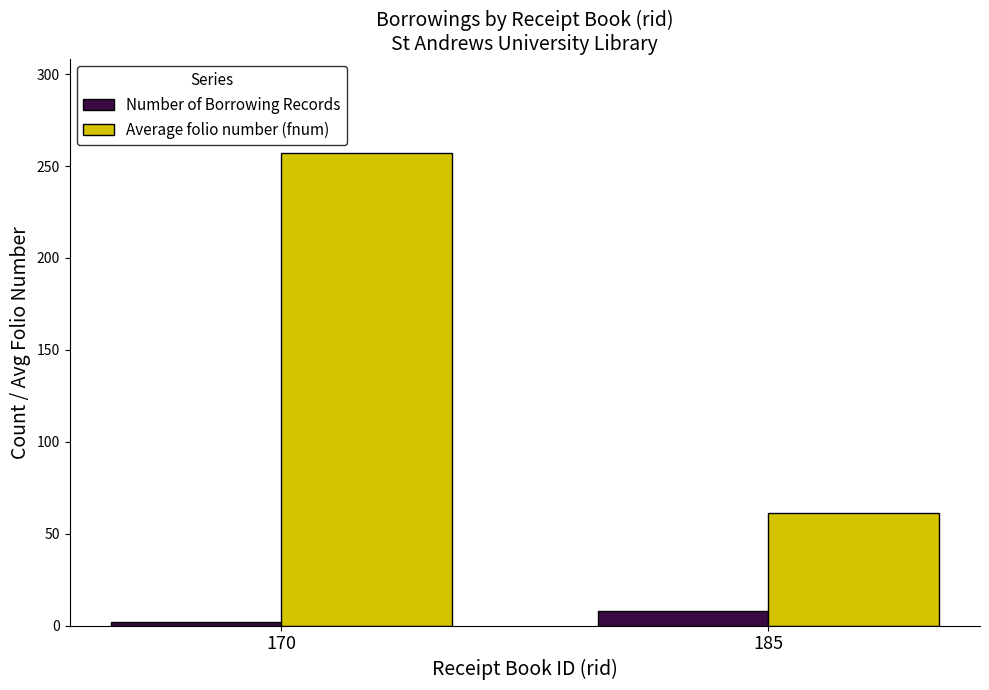

True or false: Average folio number (fnum) has a value of 179 at 170.

False